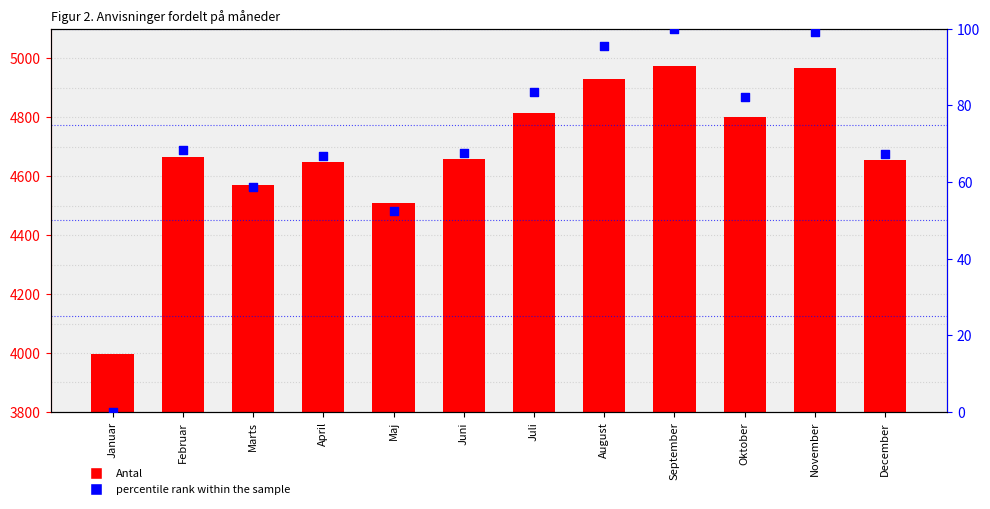

Which series contains the highest Y value?

Antal